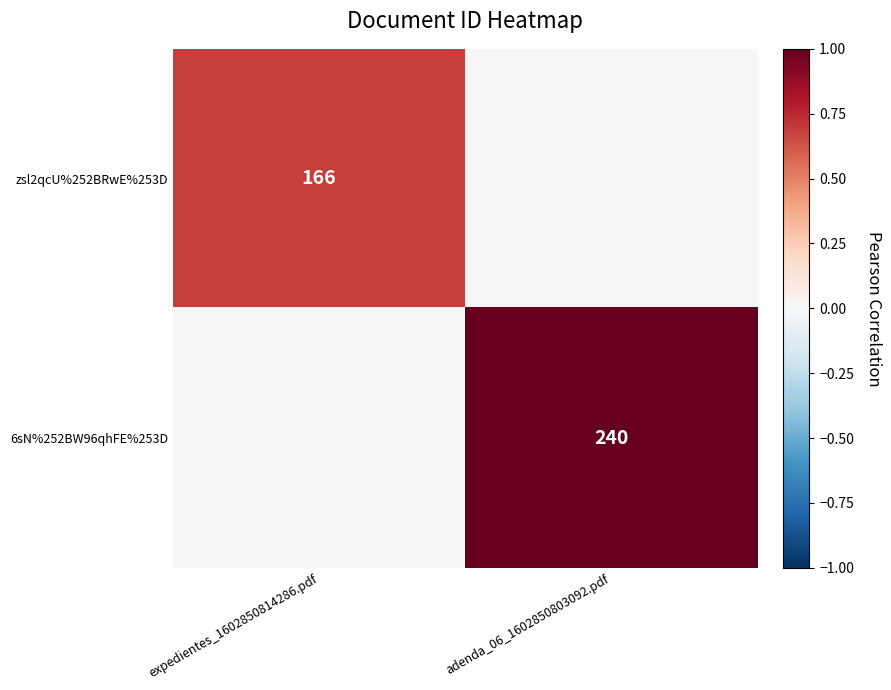

The 6sN%252BW96qhFE%253D series shows 240 at adenda_06_1602850803092.pdf. True or false?

True